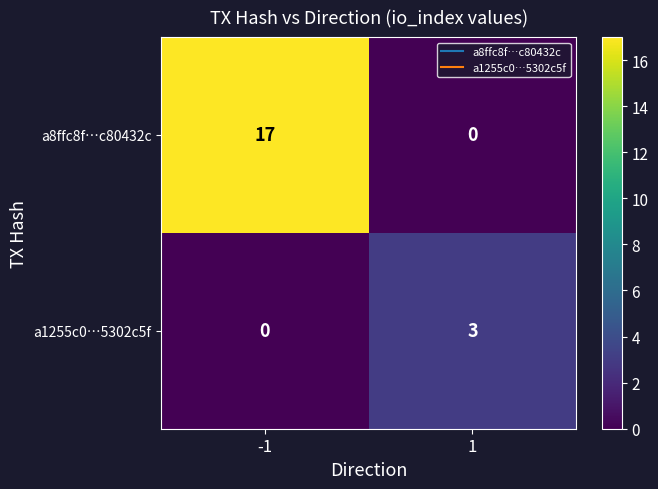

Count the number of data series in this chart.

2